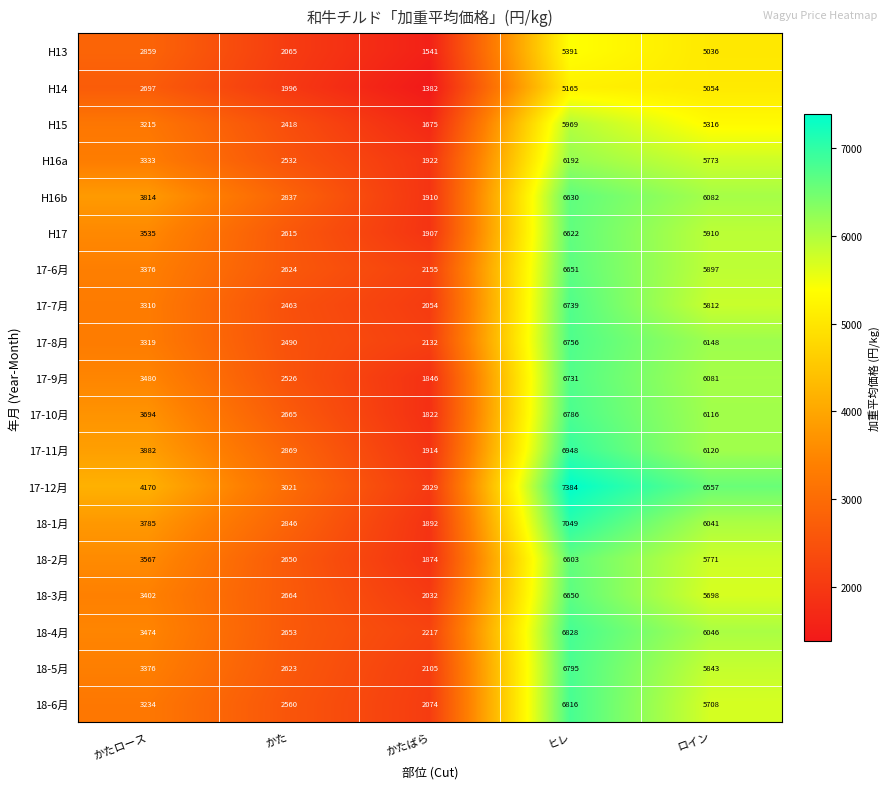

The 18-2月 series shows 1874 at かたばら. True or false?

True